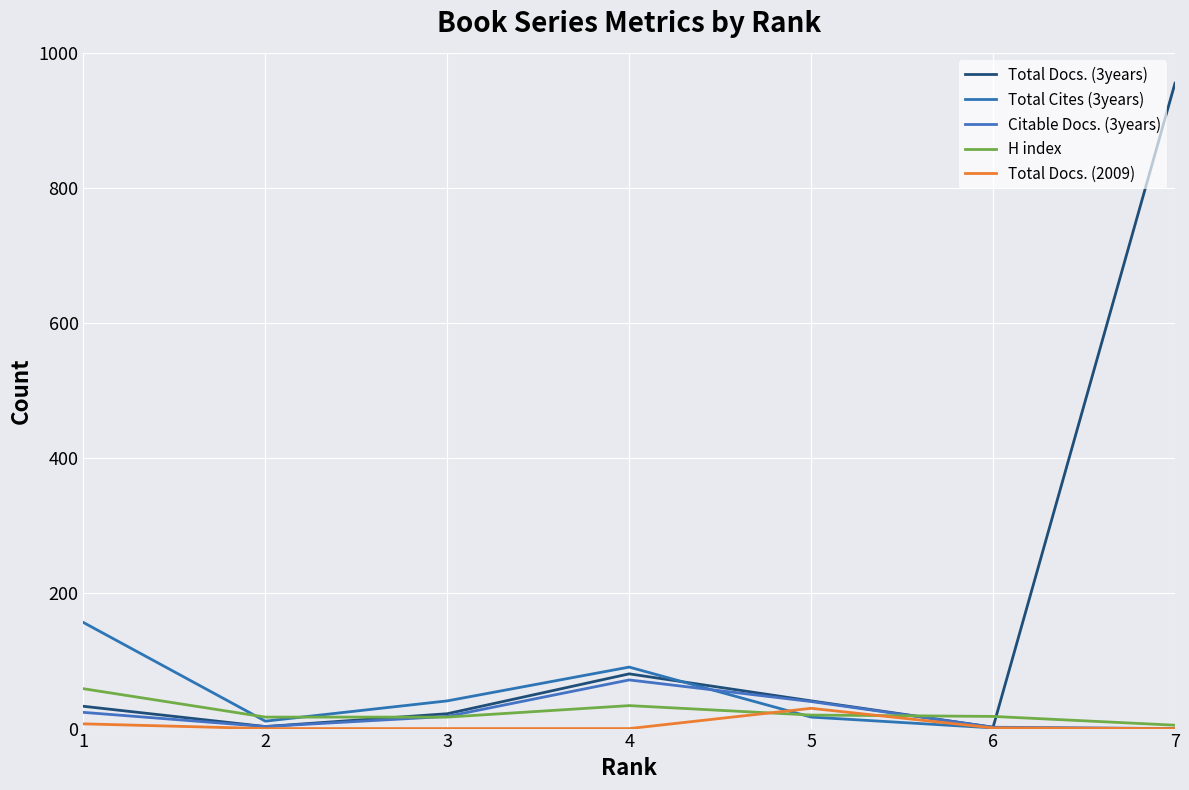

Rank the series by their maximum value, from highest to lowest.

Total Docs. (3years), Total Cites (3years), Citable Docs. (3years), H index, Total Docs. (2009)